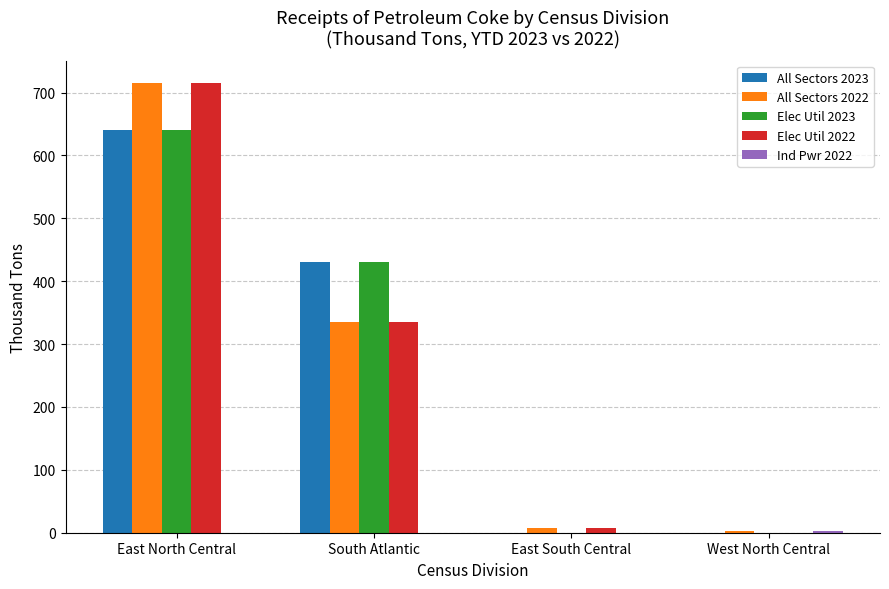

Where is Elec Util 2023 nearest to the value 320?

South Atlantic